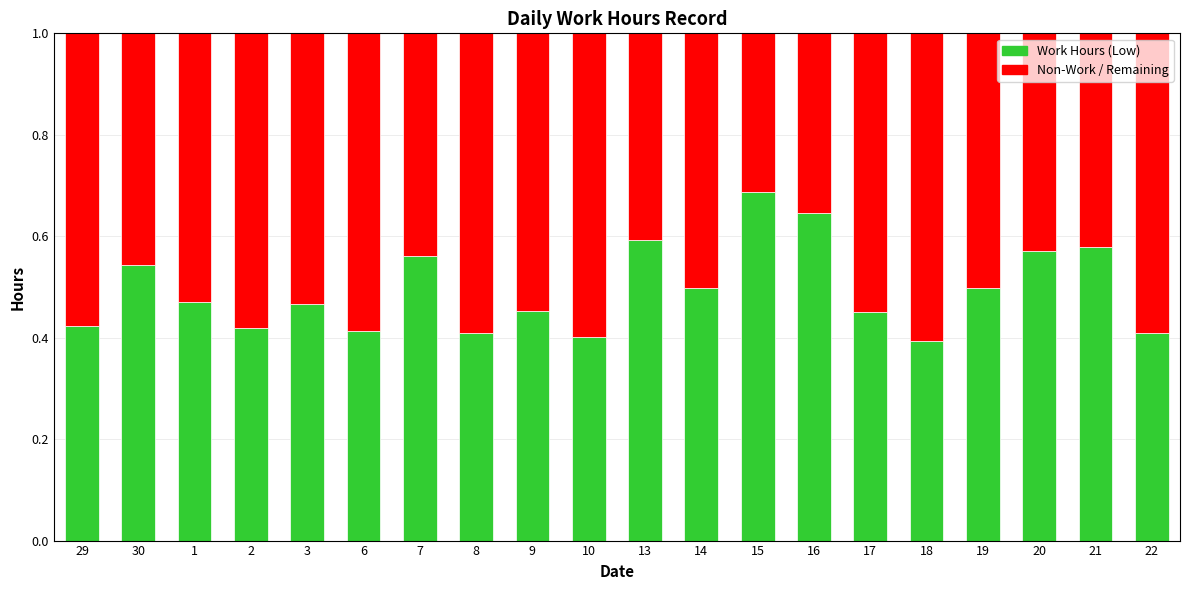

What is the total value across all series at 29?

1.0